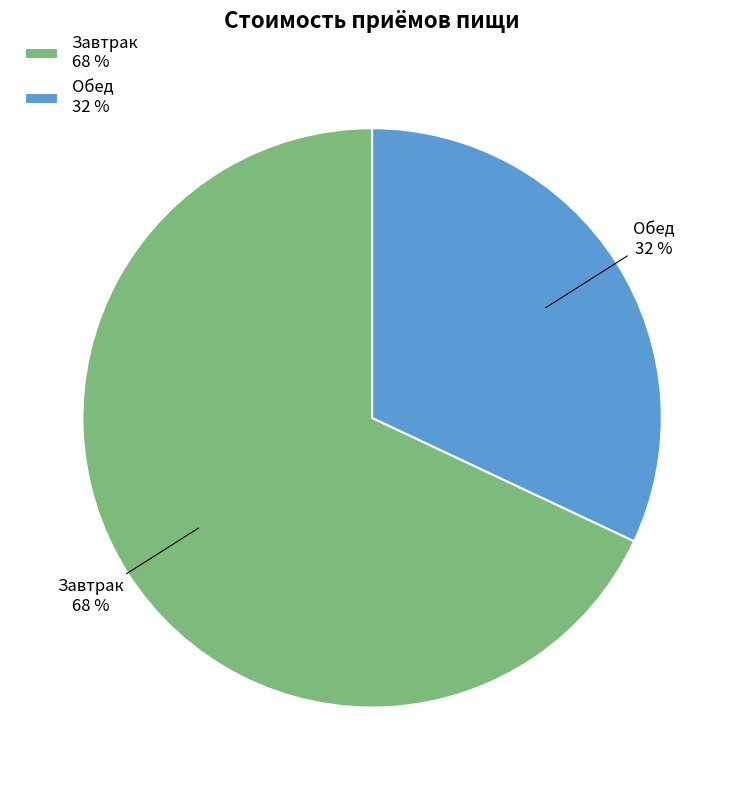

To the nearest percent, what is the difference between the Обед and Завтрак slice percentages?

36%